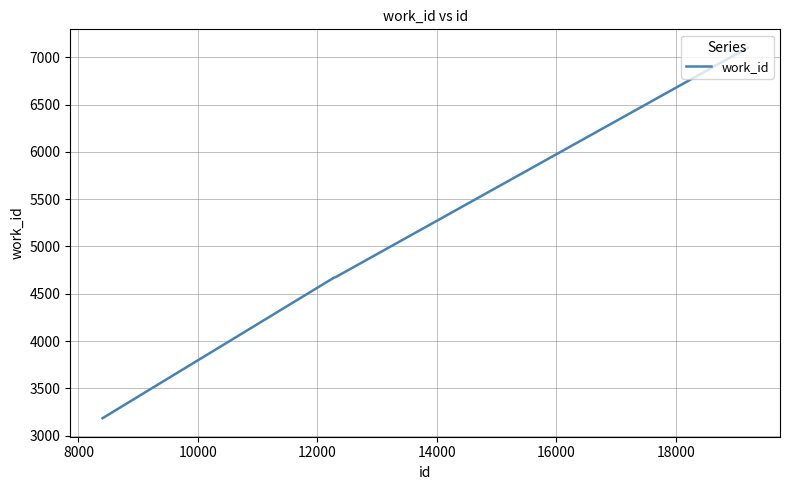

What is the difference between the maximum and minimum values?

3915